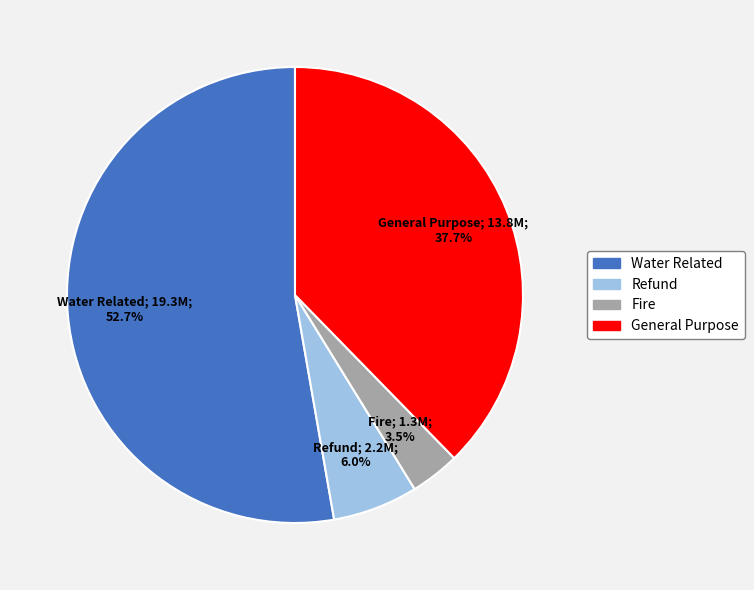

To the nearest percent, what is the average slice percentage?

25%